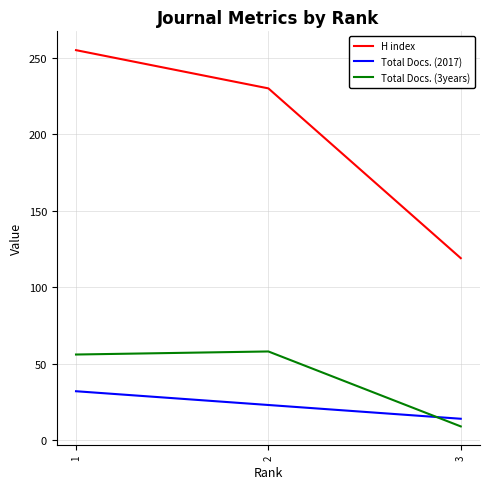

Which series has the largest total across all categories?

H index